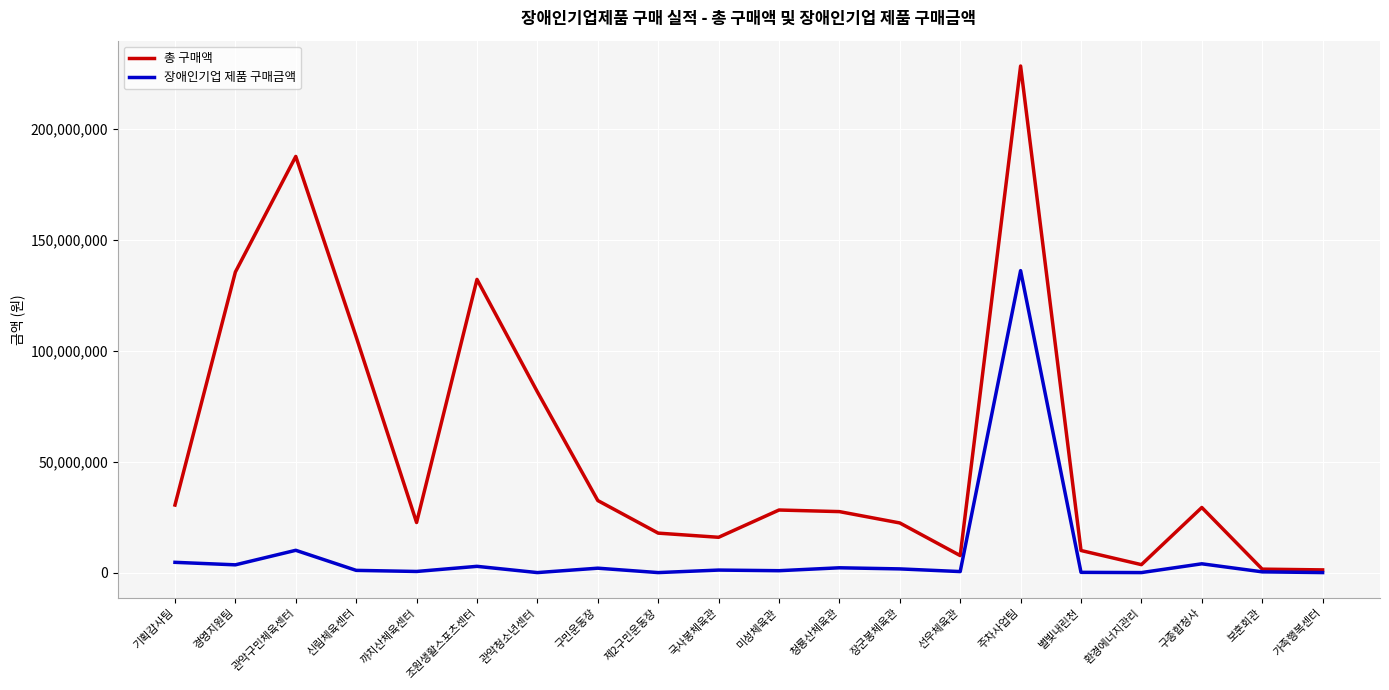

Is the value of 장애인기업 제품 구매금액 at 까치산체육센터 greater than the value of 총 구매액 at 관악구민체육센터?

No